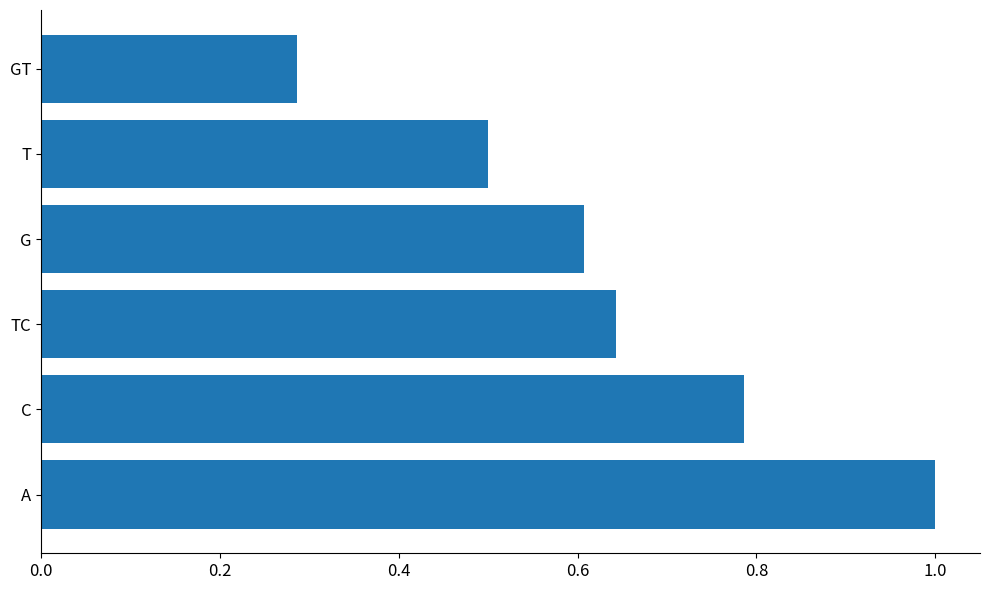

Where is the data nearest to the value 0?

GT